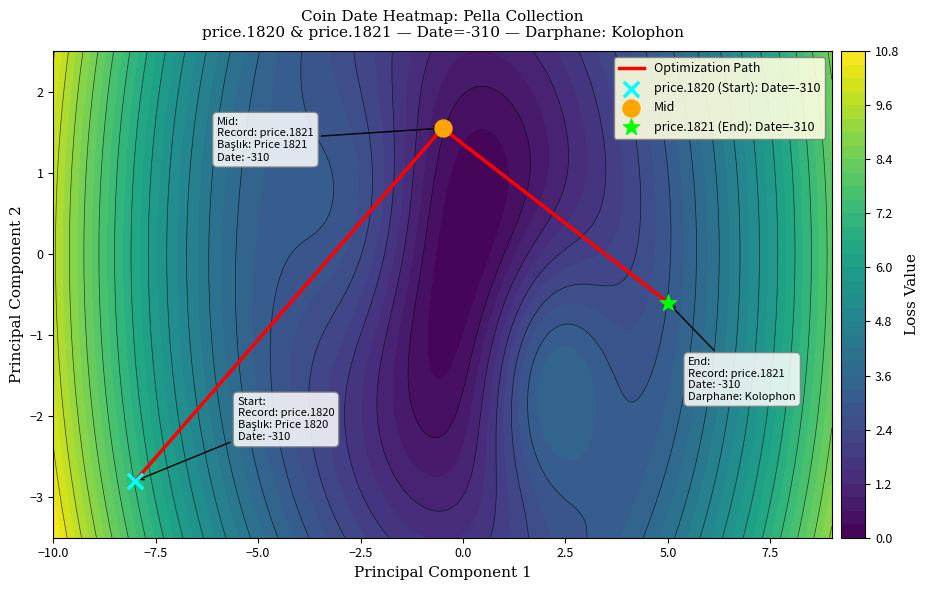

How many data points are above 0?

1